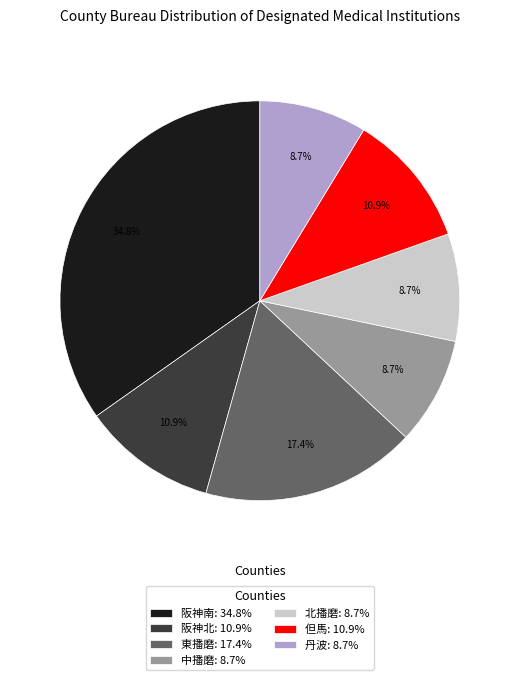

Does any single category account for the majority?

No